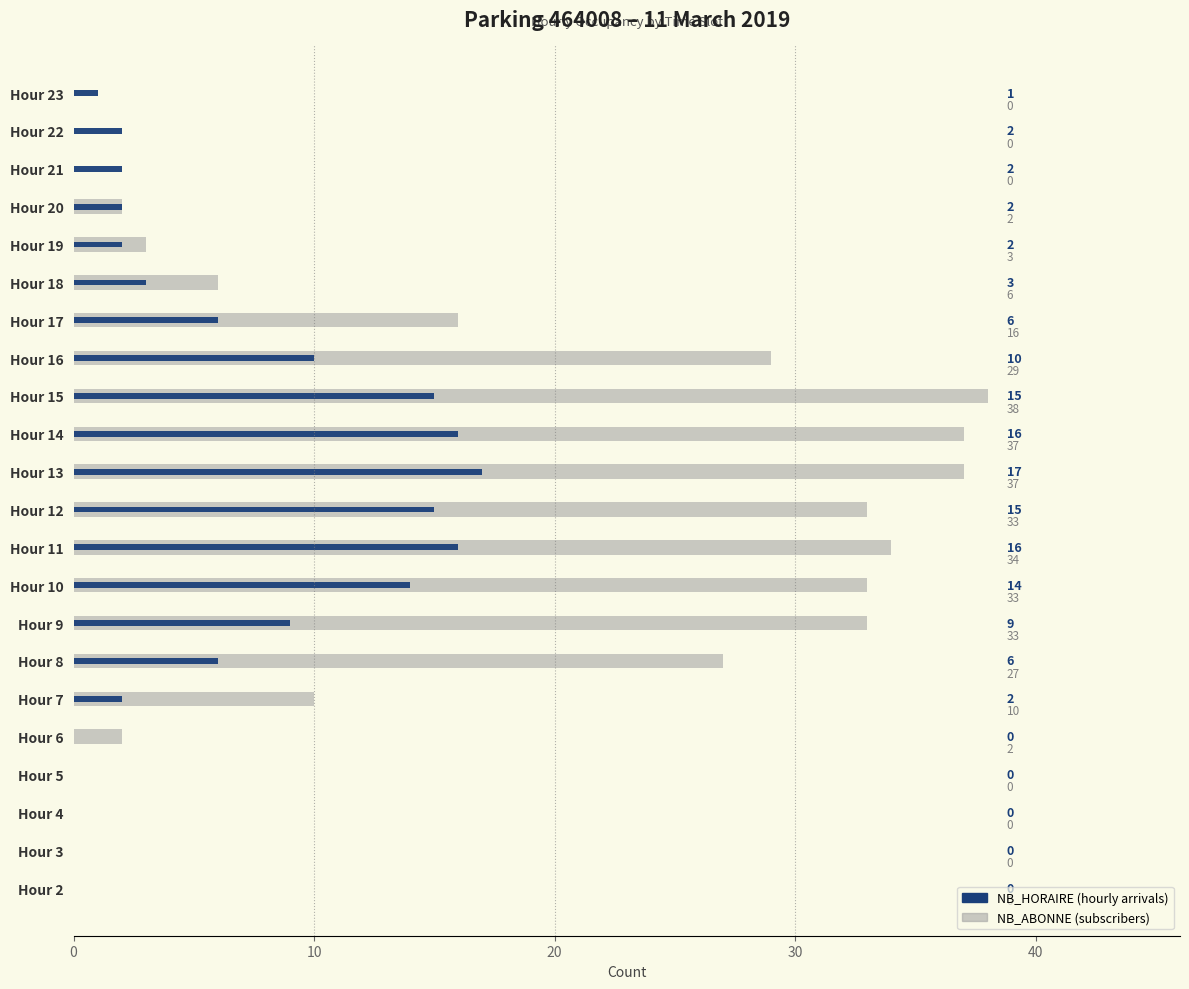

Rank the series at Hour 6 from highest to lowest value.

NB_ABONNE, NB_HORAIRE